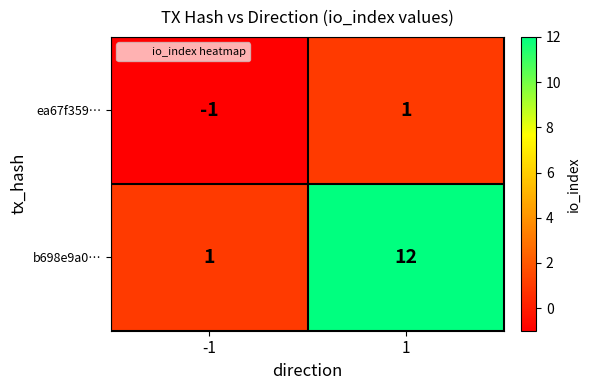

The b698e9a0… series shows 1 at -1. True or false?

True